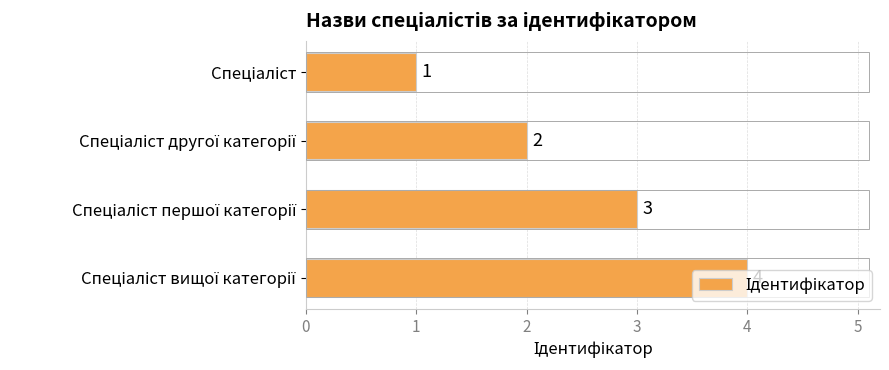

What is the greatest value displayed?

4